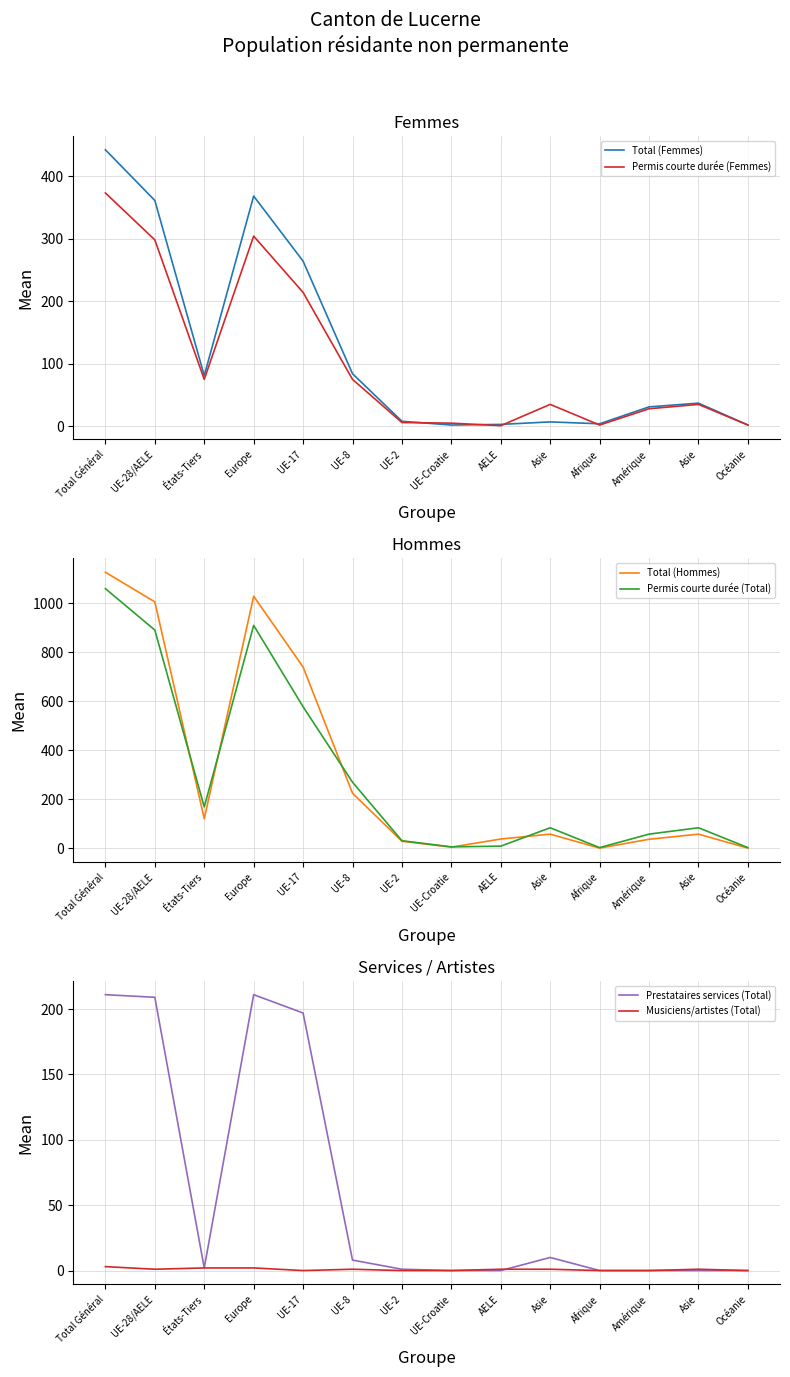

Reading left to right, list all the values displayed in this chart.

Total (Femmes): 442	361	81	368	264	84	8	2	3	7	4	31	37	2
Permis courte durée (Femmes): 373	298	75	304	214	75	6	5	1	35	2	28	35	2
Total (Hommes): 1127	1006	121	1029	740	225	29	5	38	58	1	37	58	1
Permis courte durée (Total): 1060	891	169	910	578	270	31	6	9	84	3	58	84	3
Prestataires services (Total): 211	209	2	211	197	8	1	0	0	10	0	0	0	0
Musiciens/artistes (Total): 3	1	2	2	0	1	0	0	1	1	0	0	1	0